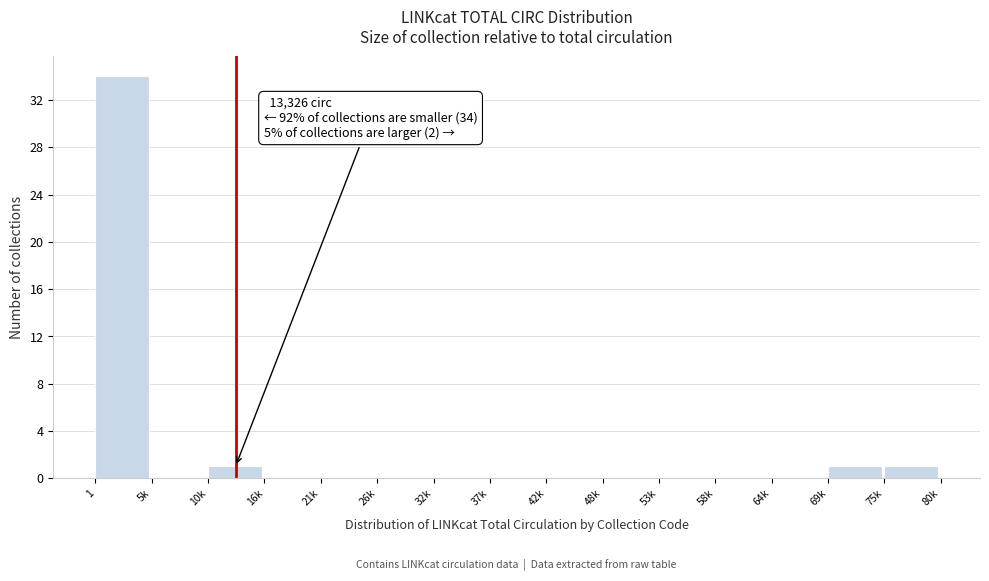

Reading right to left, what are all the values shown in this chart?

75k=1	69k=1	64k=0	58k=0	53k=0	48k=0	42k=0	37k=0	32k=0	26k=0	21k=0	16k=0	10k=1	5k=0	1=34